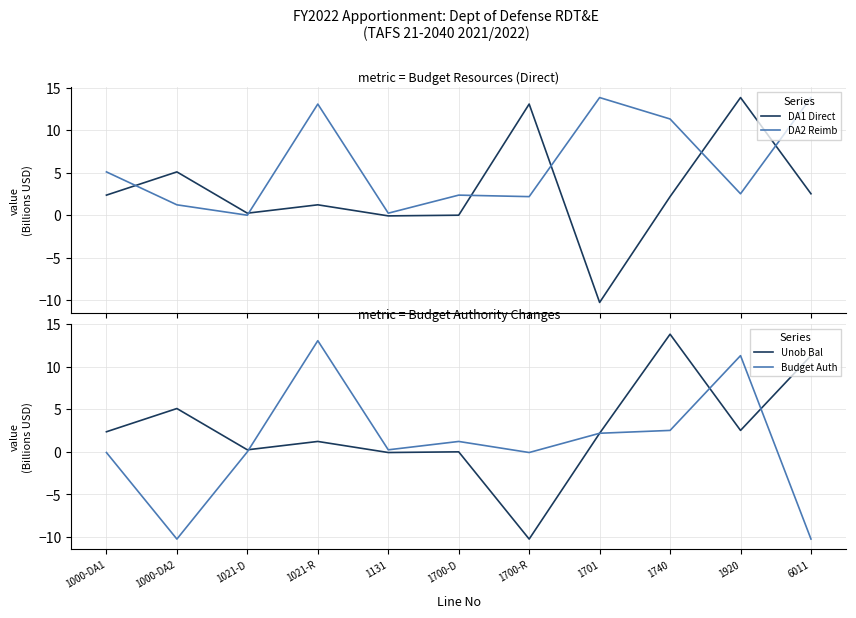

Is it true that DA1 Direct equals 0.2 at 1021-D?

False